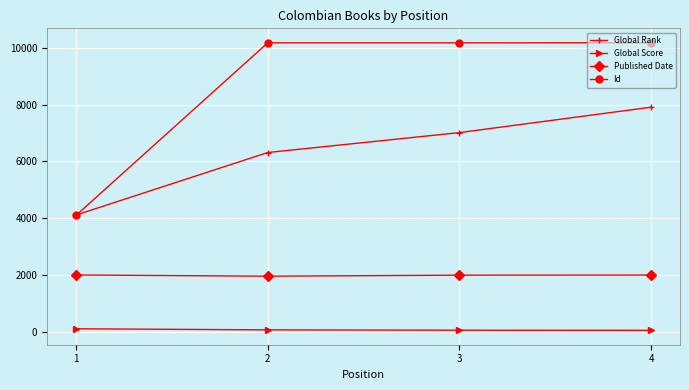

True or false: Id and Published Date intersect in this chart.

False